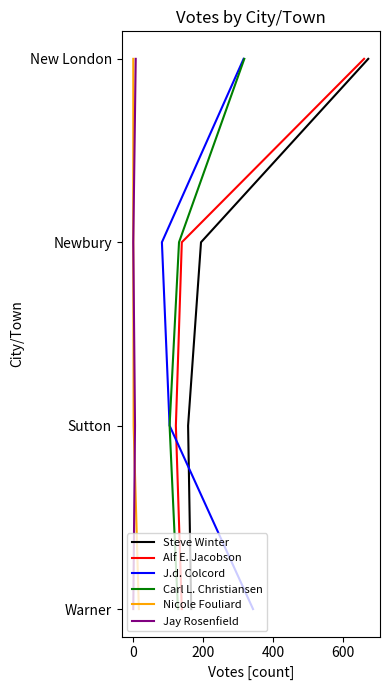

True or false: Jay Rosenfield has more than 2 points higher than both neighbors.

False